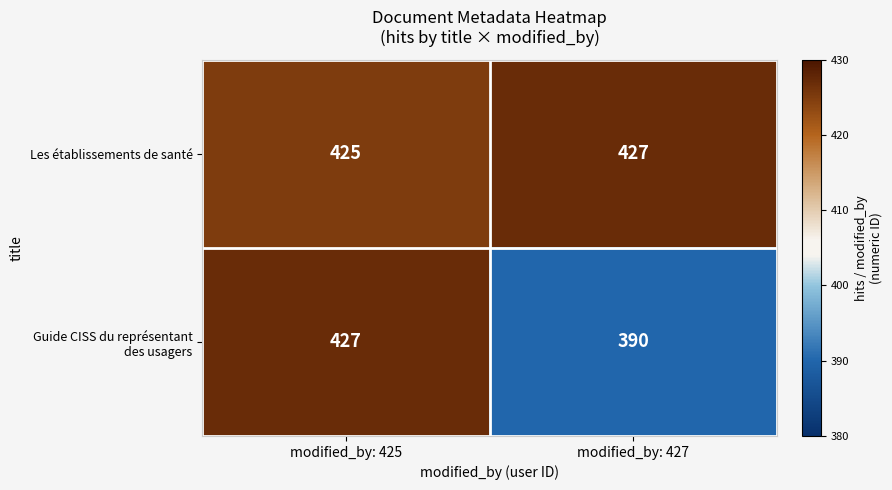

What is the average value of the Les établissements de santé series?

426